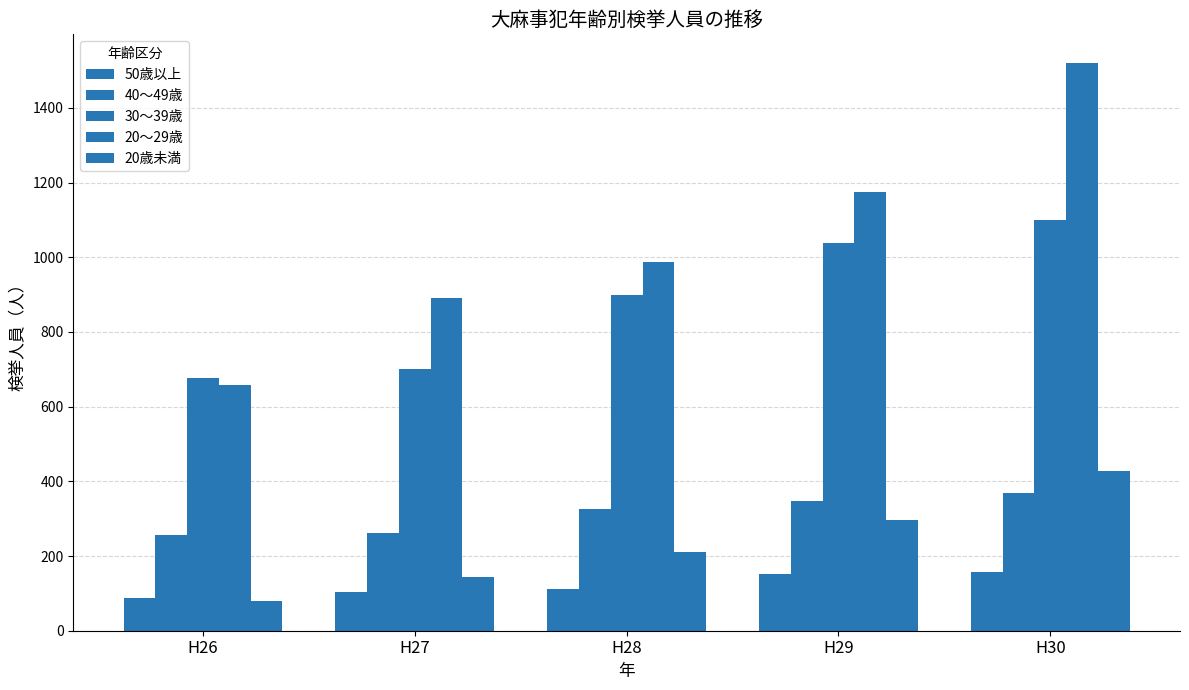

How many data points in 50歳以上 are less than 113?

2